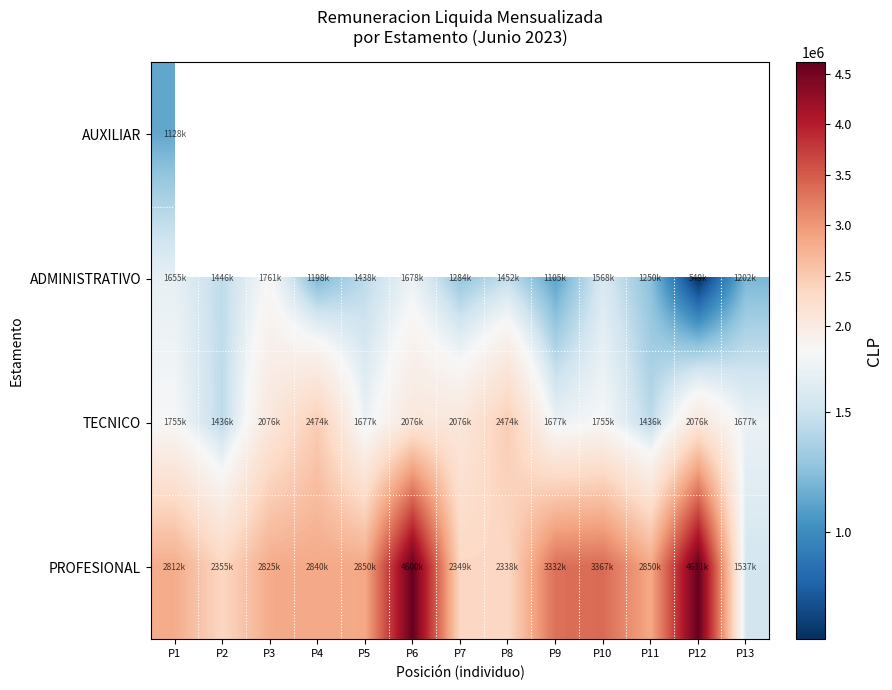

Rank the series at P13 from lowest to highest value.

PROFESIONAL, AUXILIAR, ADMINISTRATIVO, TECNICO